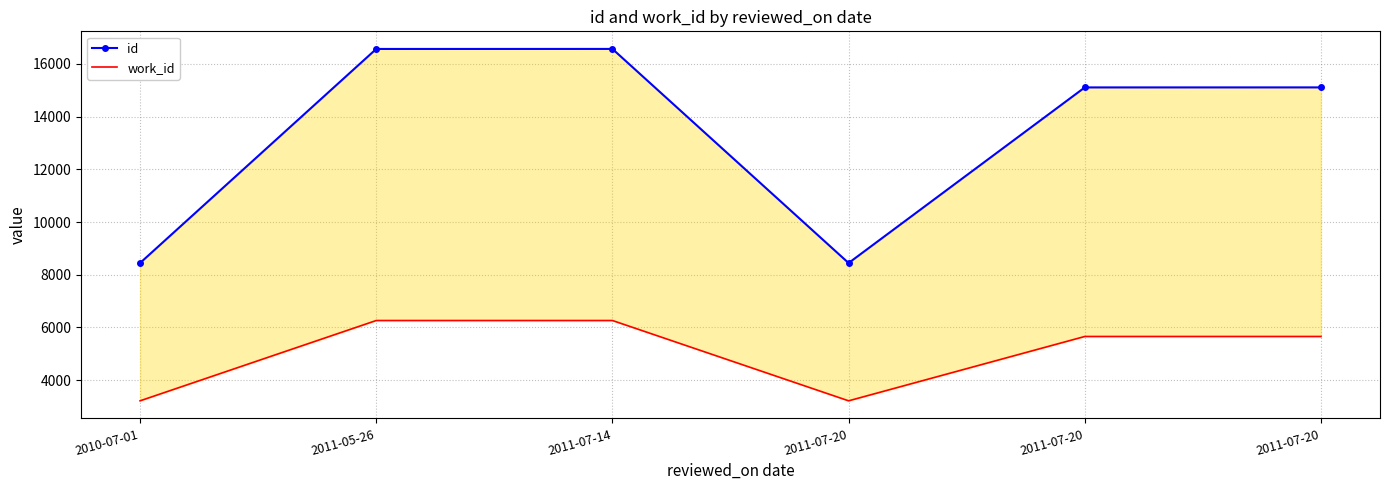

How many interior local valleys does the work_id series have?

1